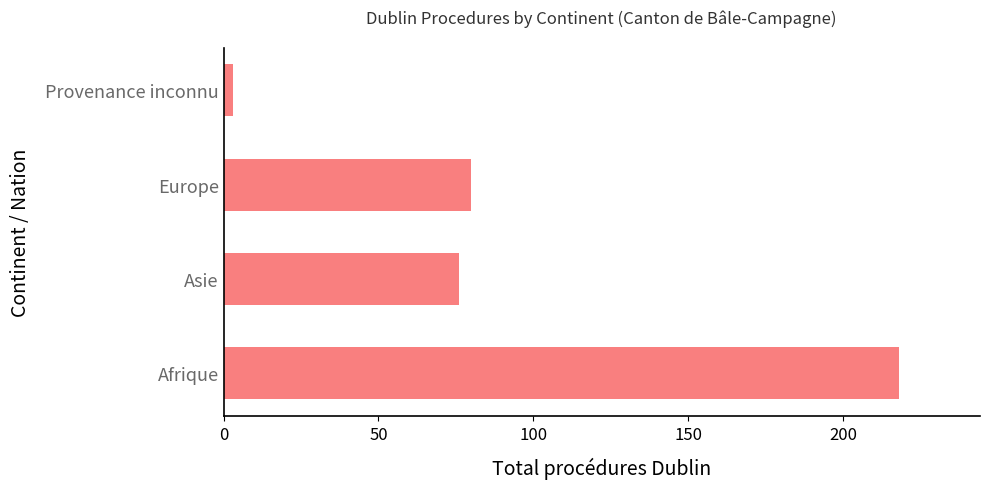

List the labels in order of value, smallest first.

Provenance inconnu, Asie, Europe, Afrique